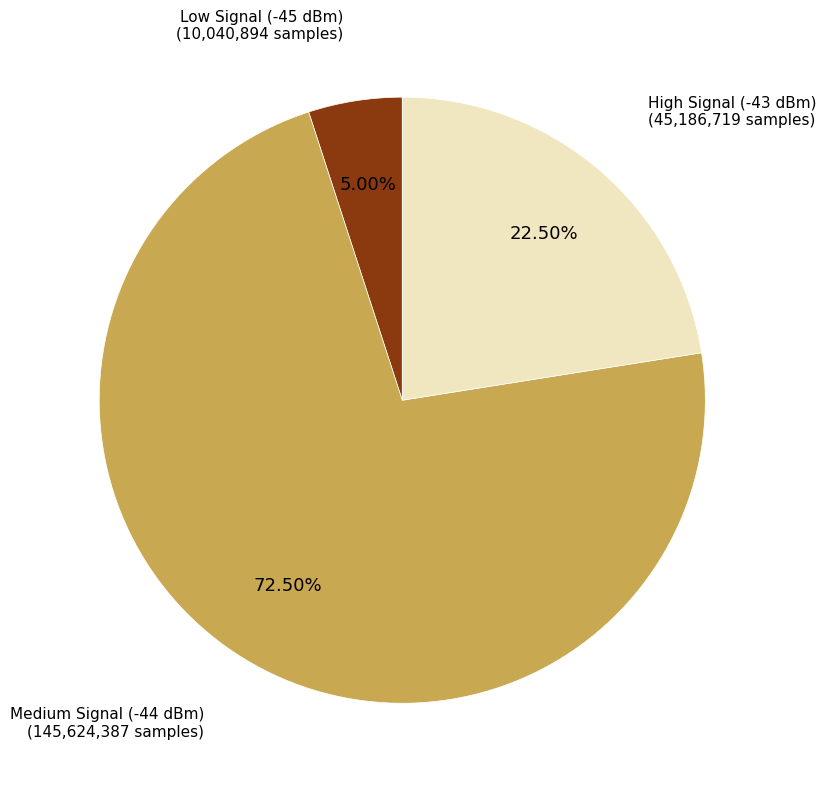

Between Low Signal (-45 dBm) and Medium Signal (-44 dBm), which is larger?

Medium Signal (-44 dBm)